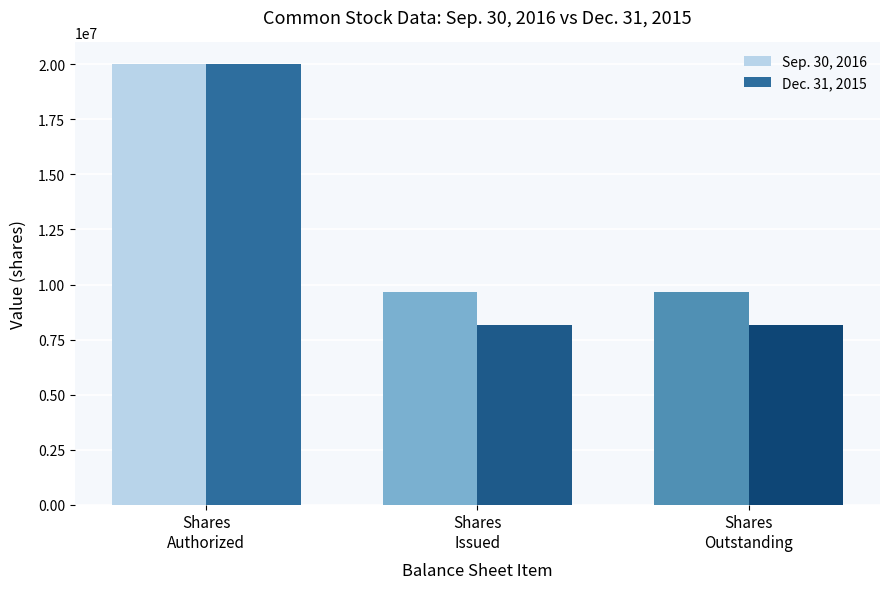

Between Shares
Authorized and Shares
Outstanding, which series saw the biggest shift?

Dec. 31, 2015